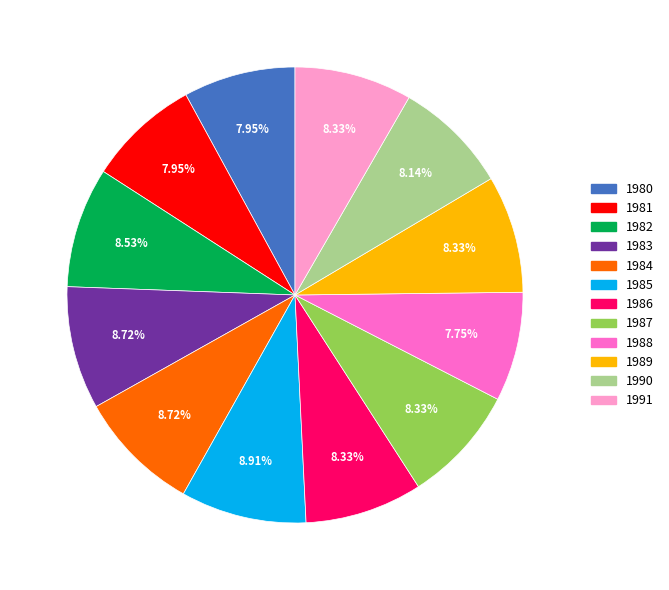

Is the sum of 1984 and 1991 greater than half?

No